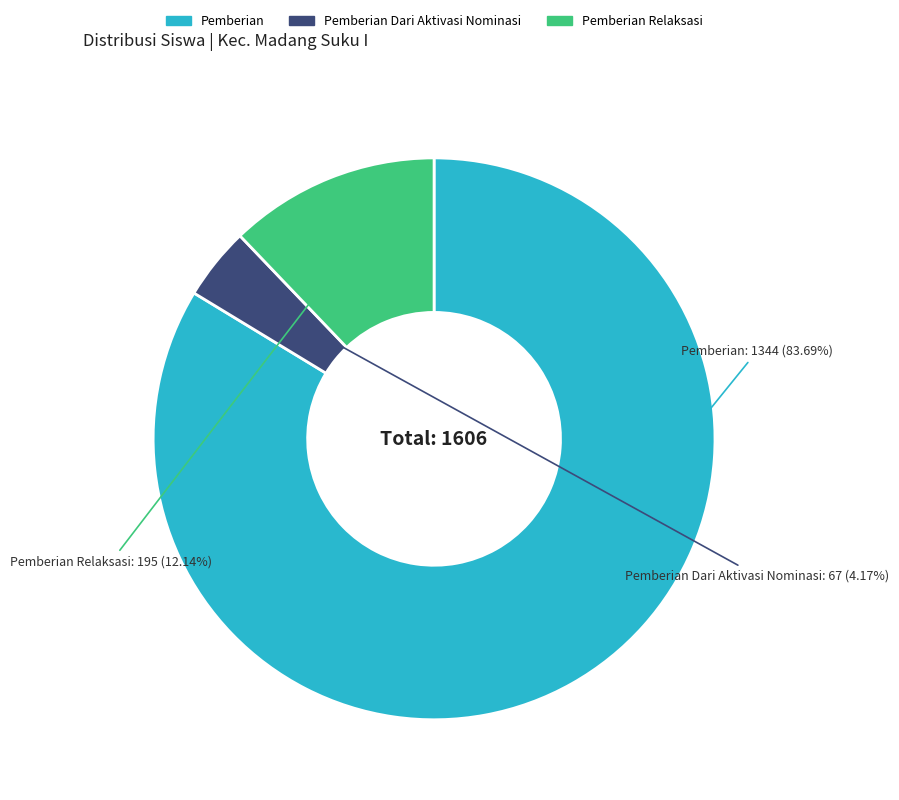

How many segments does this pie chart have?

3